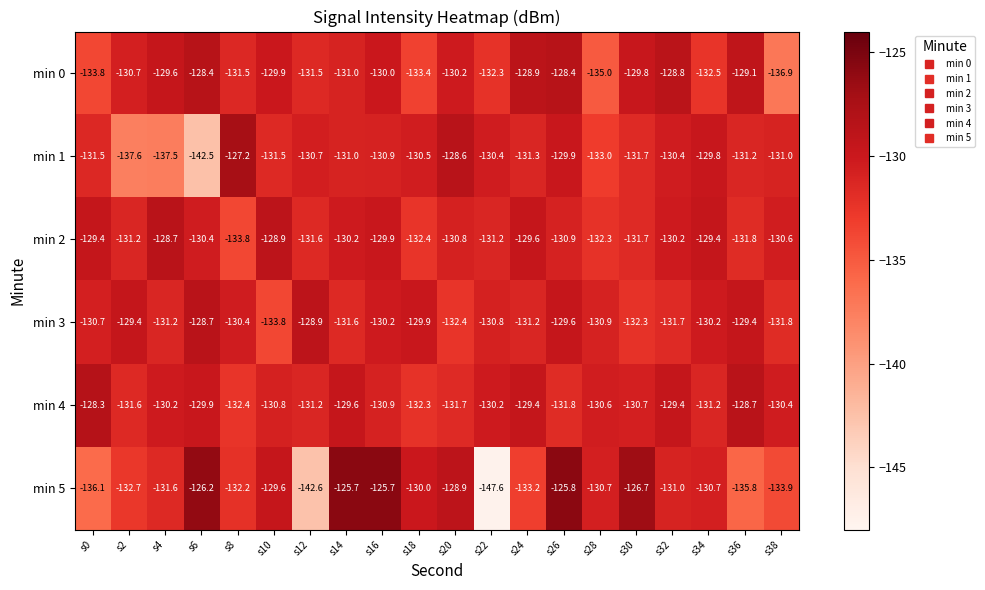

Rank the series at s36 from highest to lowest value.

min 4, min 0, min 3, min 1, min 2, min 5